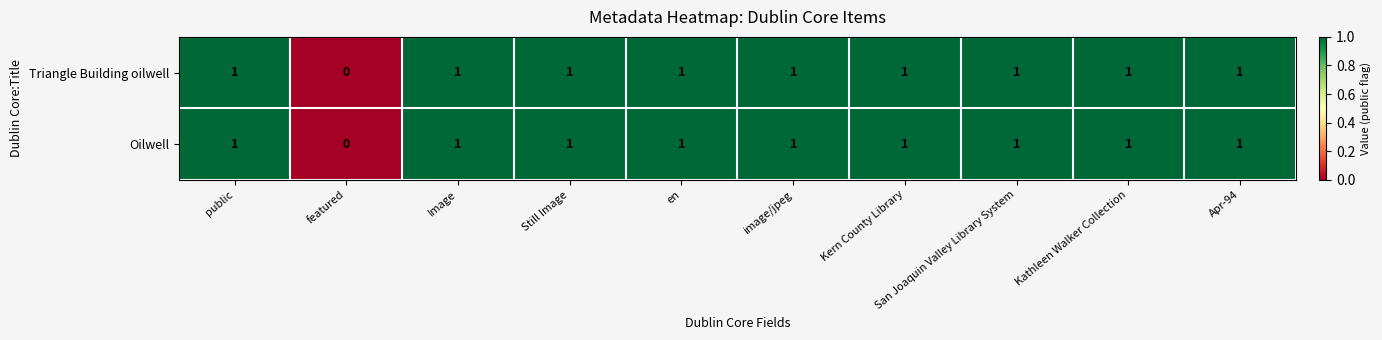

Is it true that Oilwell equals 1 at San Joaquin Valley Library System?

True